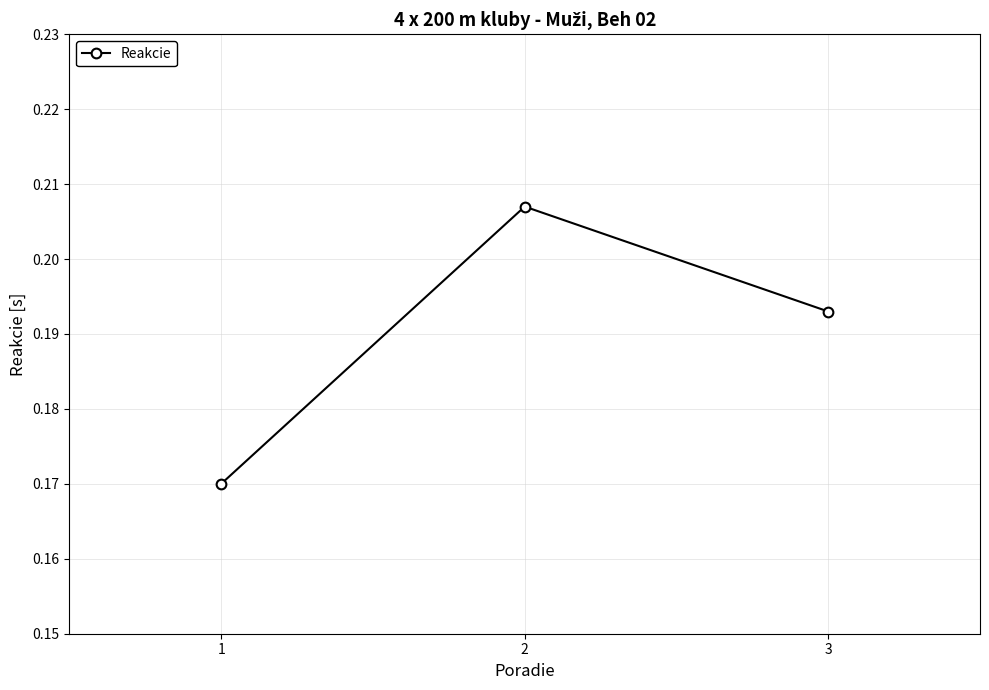

Does the chart display data point markers on the line(s)?

Yes